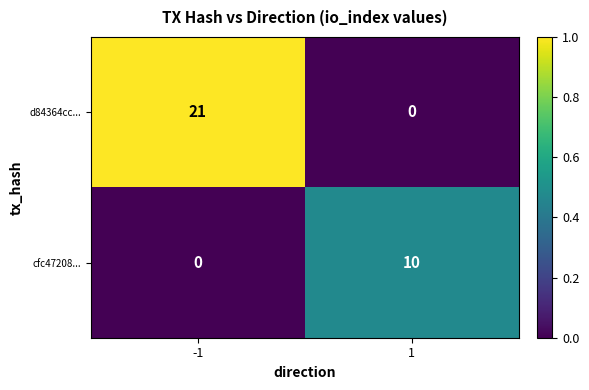

Is the value of cfc47208... at -1 greater than the value of d84364cc... at -1?

No